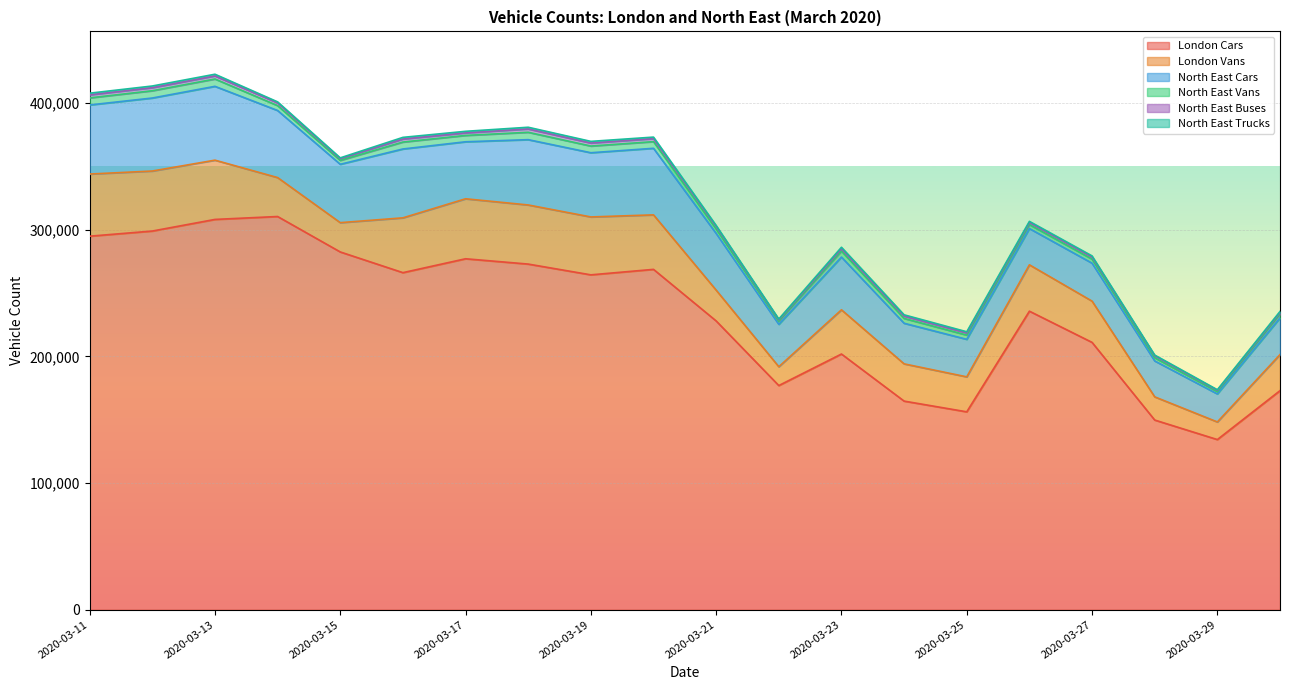

What is the sum of the London Cars values at 2020-03-20 and 2020-03-18?

541534